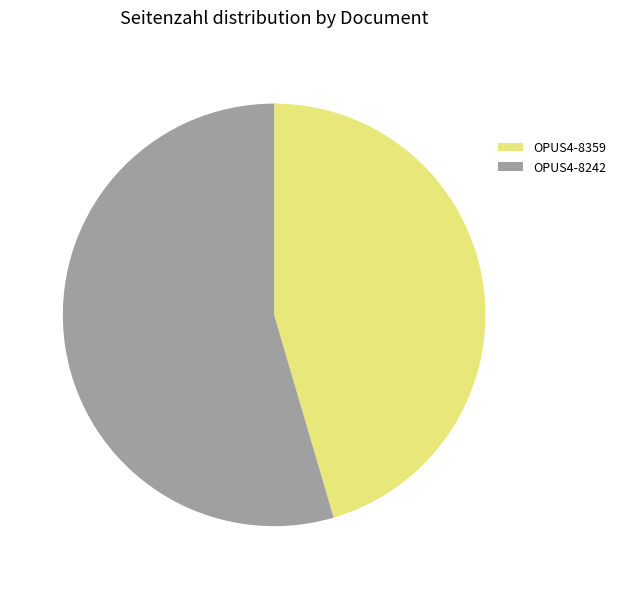

The OPUS4-8359 slice represents 54% of the pie. True or false?

False